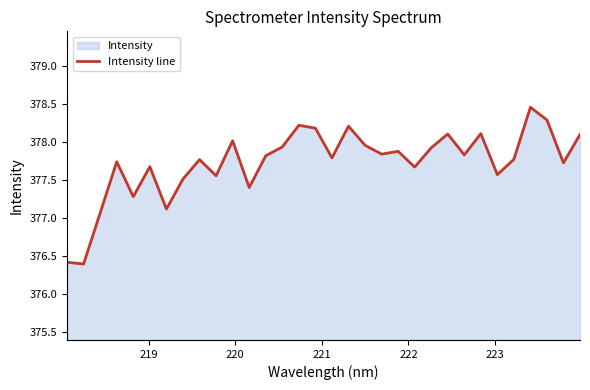

What is the greatest value displayed?

378.5